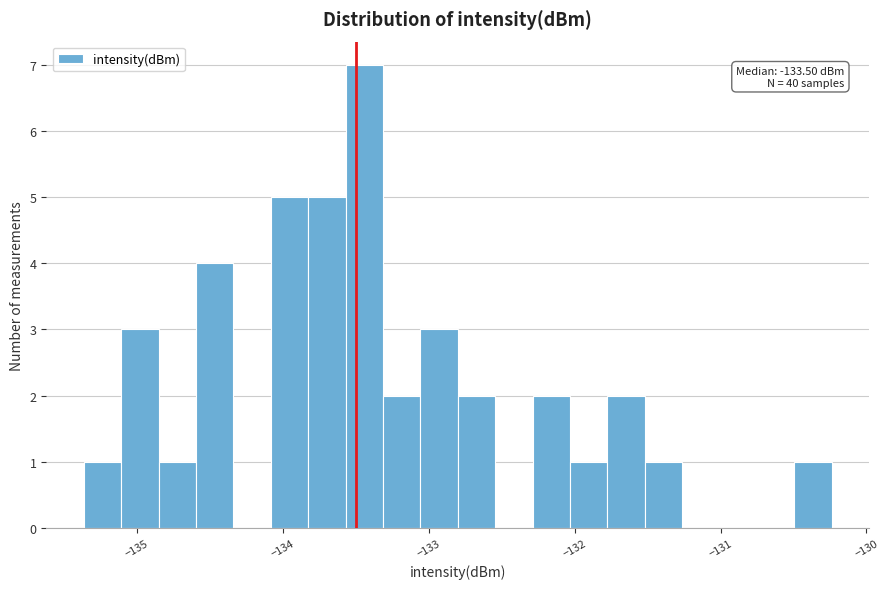

Around what value on the x-axis is the tallest bar? Give the approximate position of its centre, as read against the axis.

-133.4